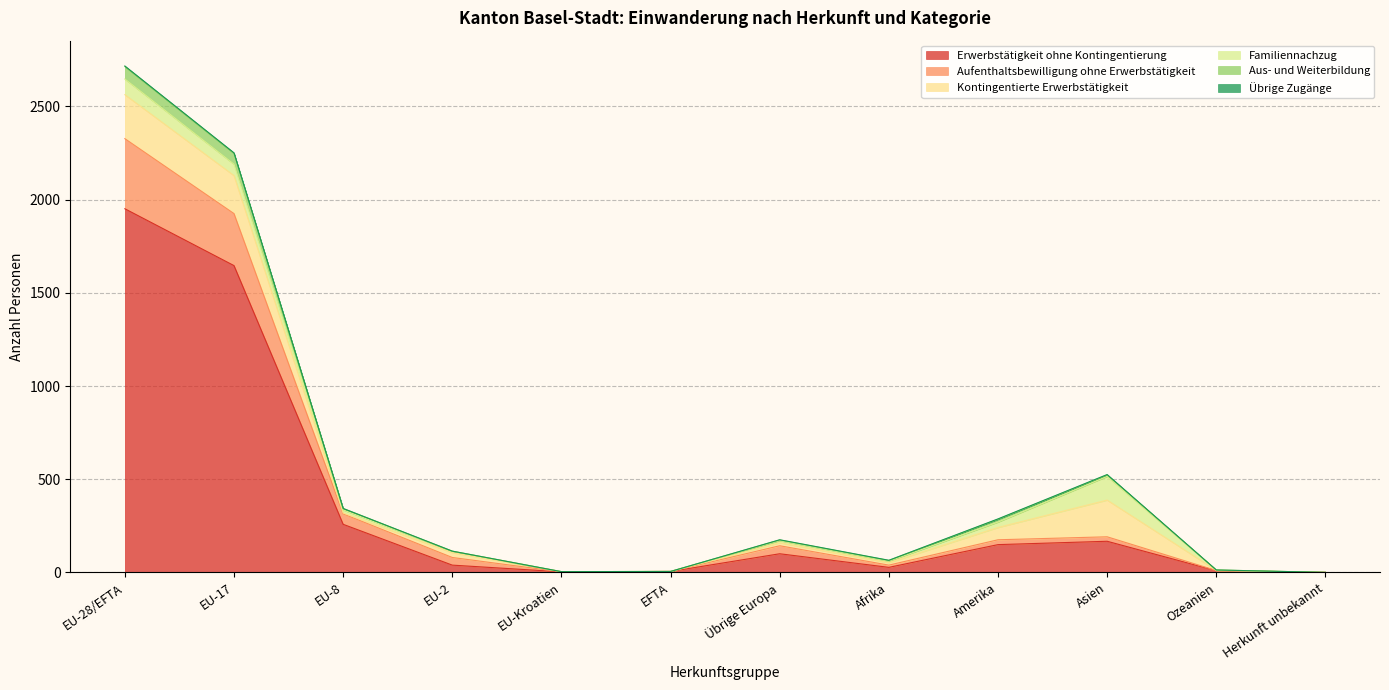

What is the maximum value for Erwerbstätigkeit ohne Kontingentierung?

1951